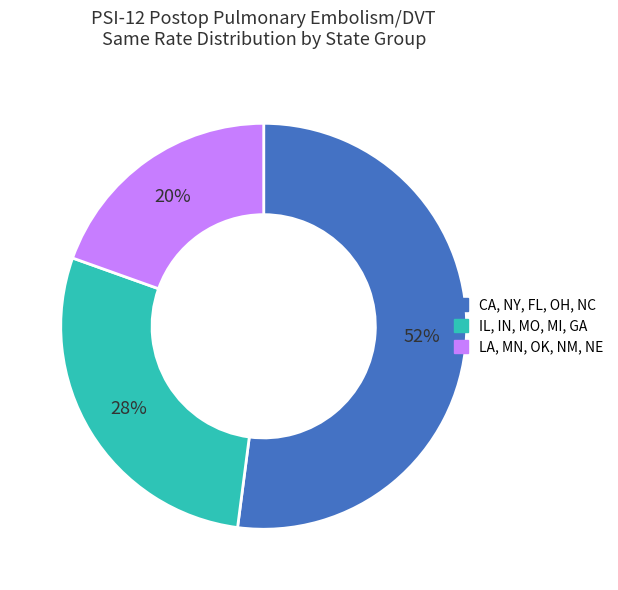

How many segments does this pie chart have?

3